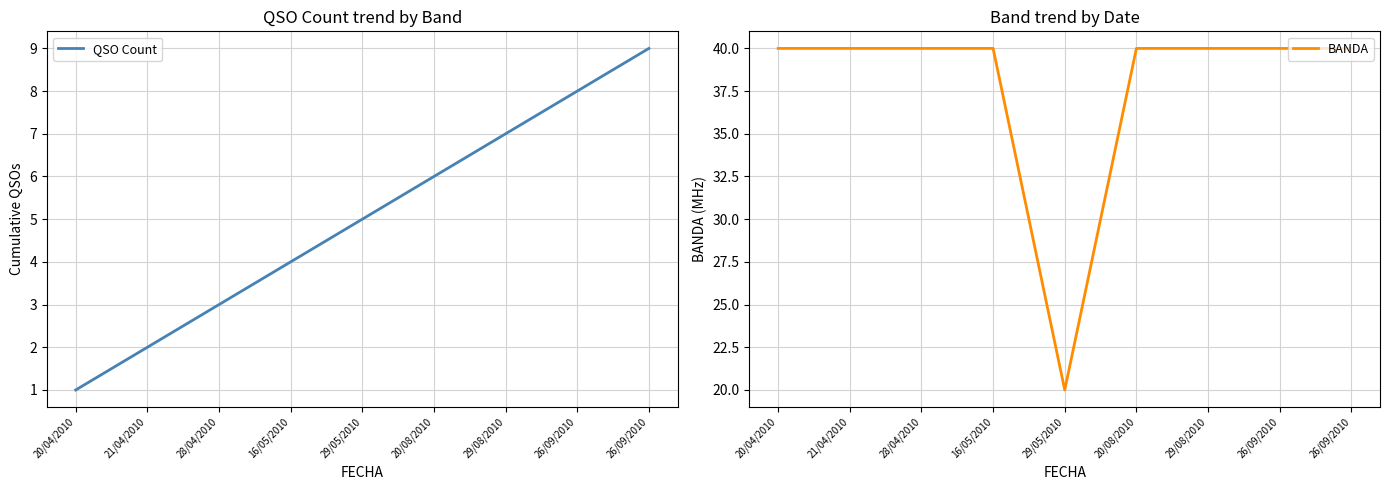

What are all the series names shown in the legend?

QSO Count, BANDA